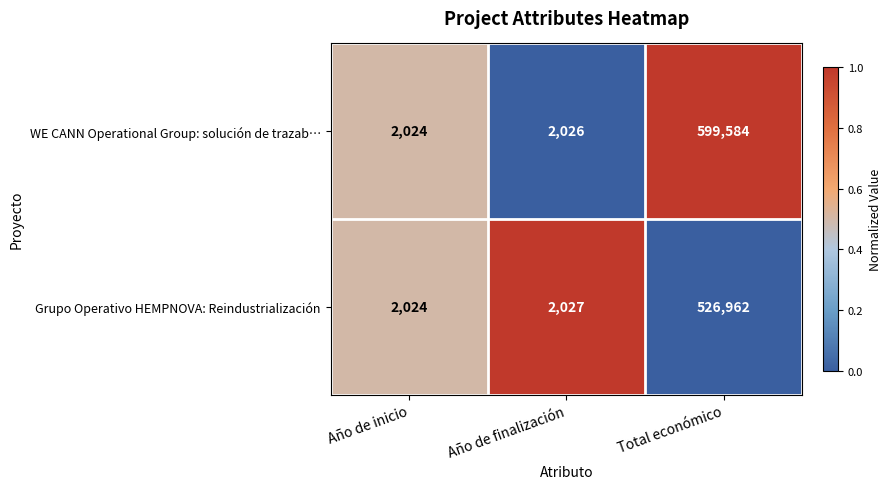

What is the difference between the maximum and minimum values in the WE CANN Operational Group: solución de trazab… series?

597560